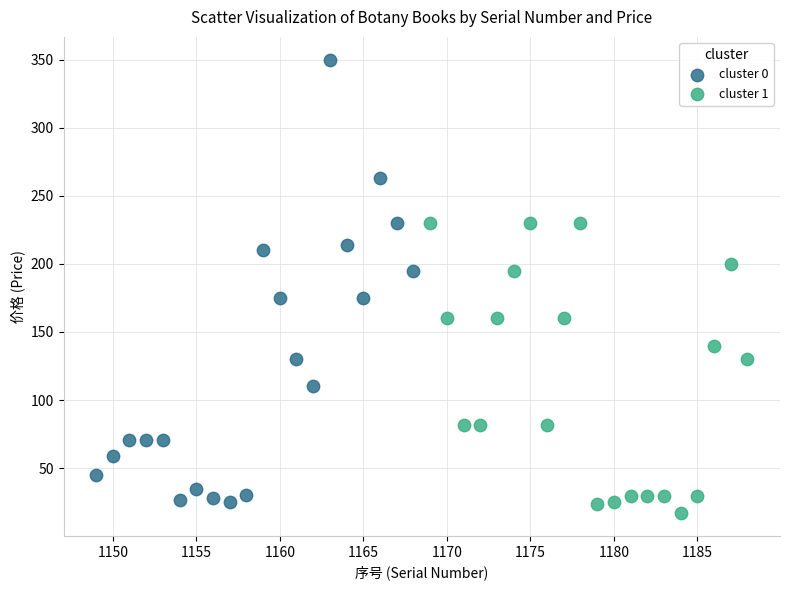

Which series contains the highest Y value?

cluster 0